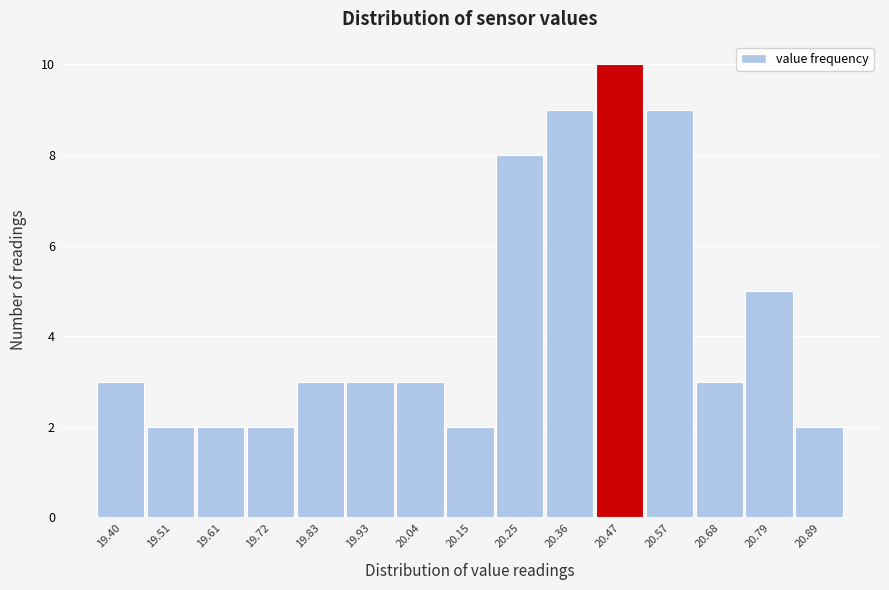

Reading left to right, list all the values displayed in this chart.

19.40=3	19.51=2	19.61=2	19.72=2	19.83=3	19.93=3	20.04=3	20.15=2	20.25=8	20.36=9	20.47=10	20.57=9	20.68=3	20.79=5	20.89=2